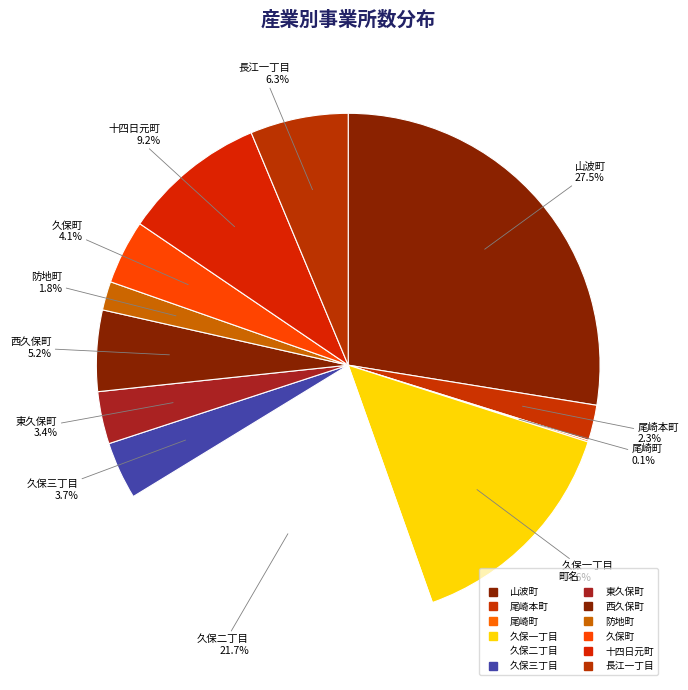

To the nearest percent, what is the difference between the largest and smallest slice percentages?

27%